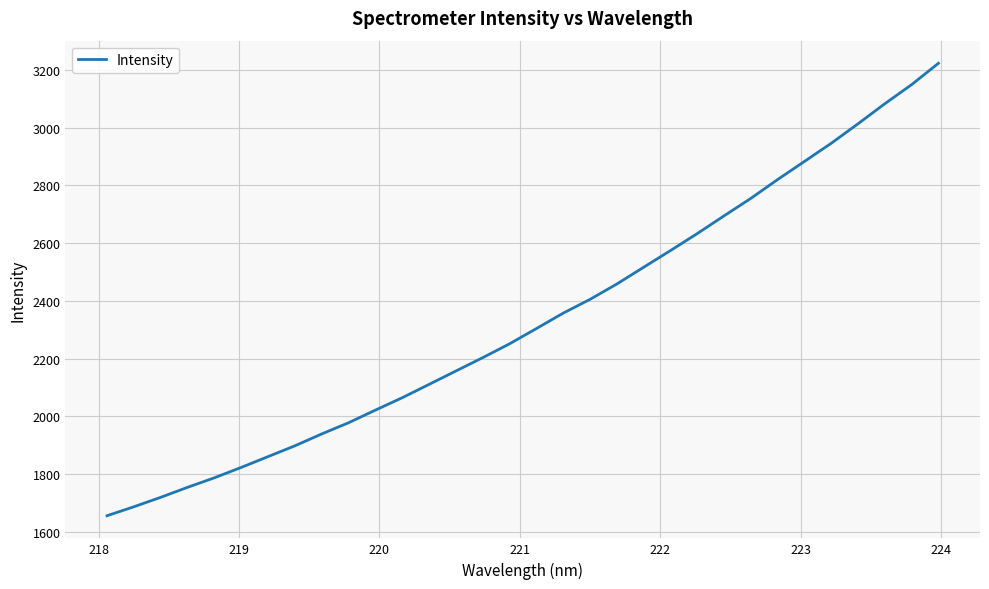

What is the smallest value displayed?

1655.6